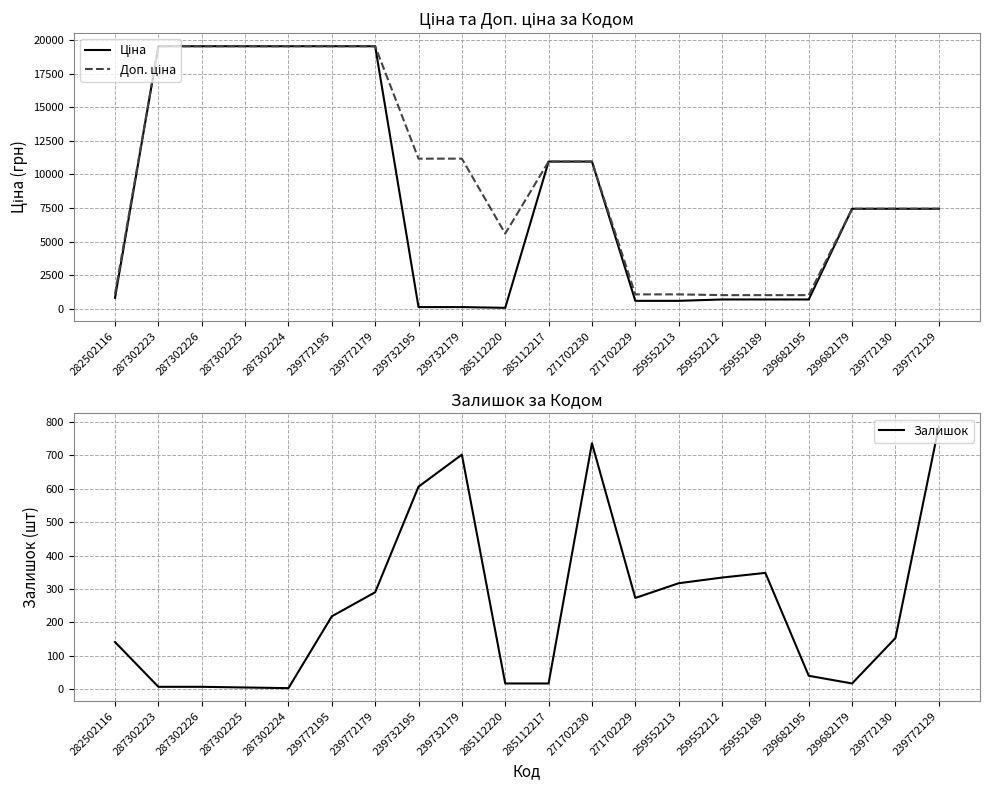

How many distinct data groups are displayed?

3